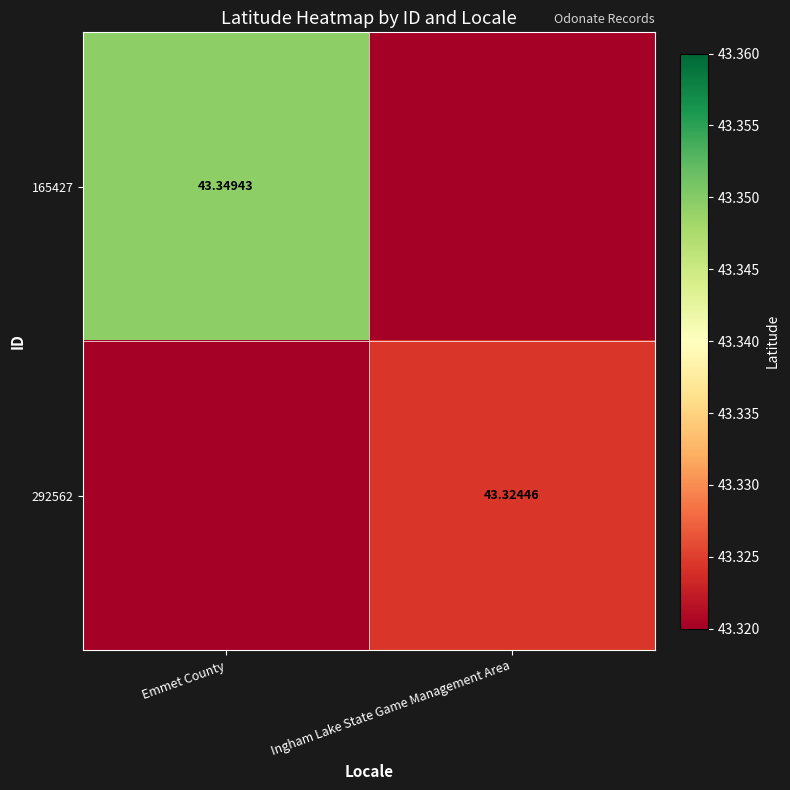

Is the value of 292562 at Ingham Lake State Game Management Area greater than the value of 165427 at Emmet County?

No